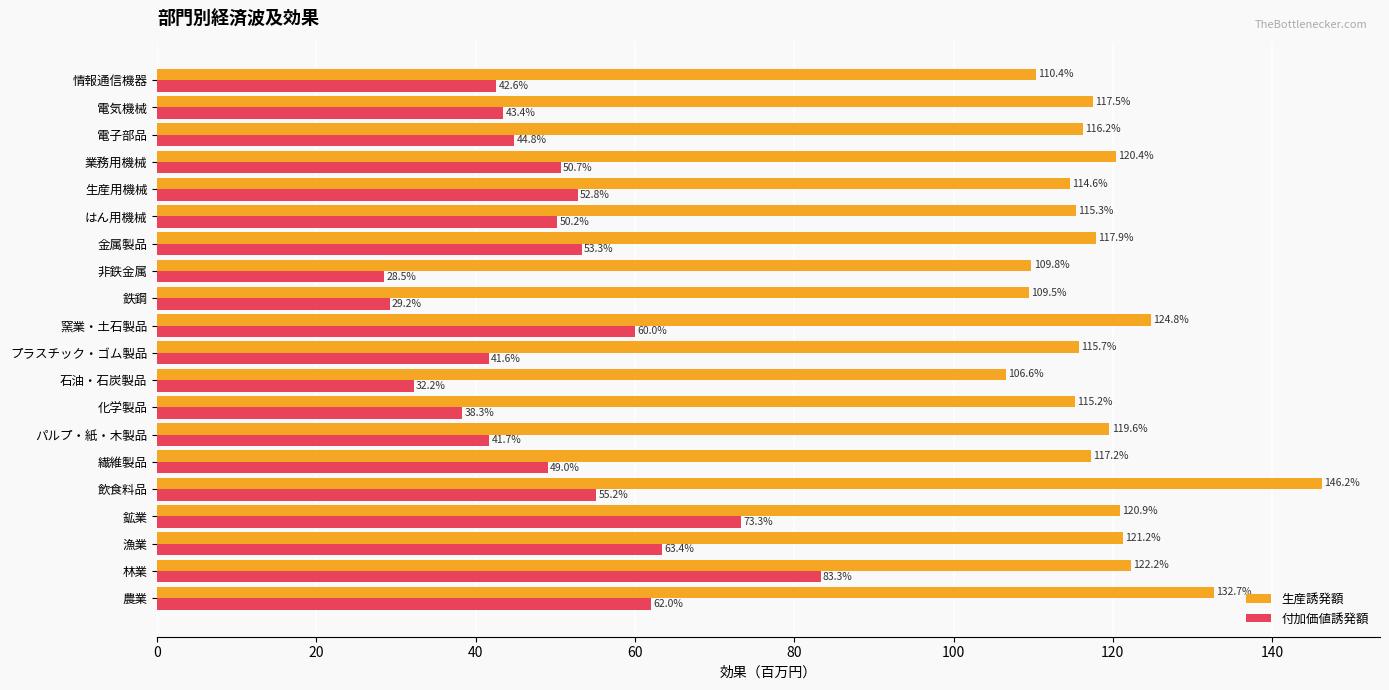

What is the difference between the maximum and minimum values in the 付加価値誘発額 series?

54.8